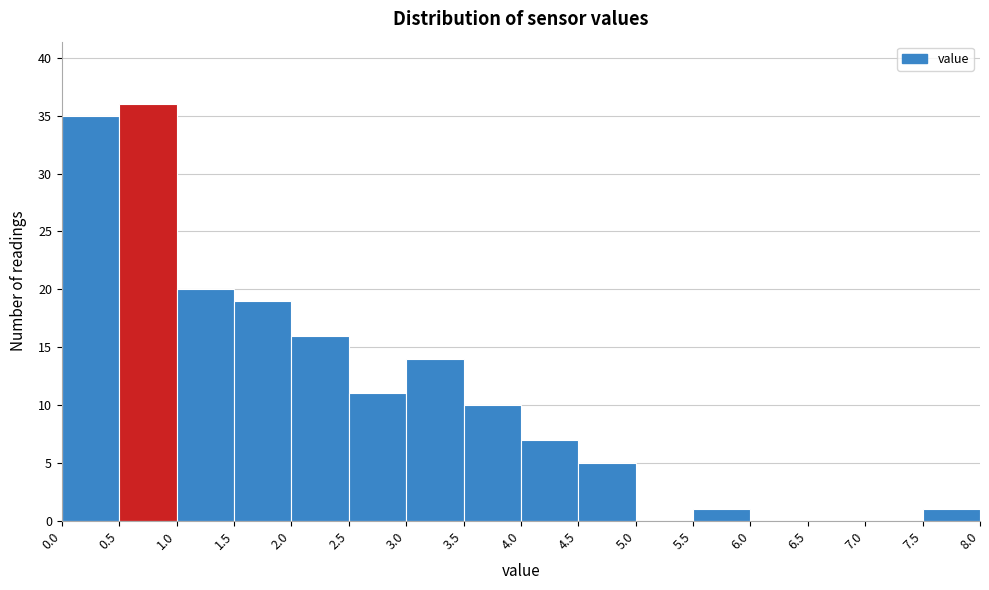

Over which range of the x-axis is the bar tallest?

0.5 to 1.0